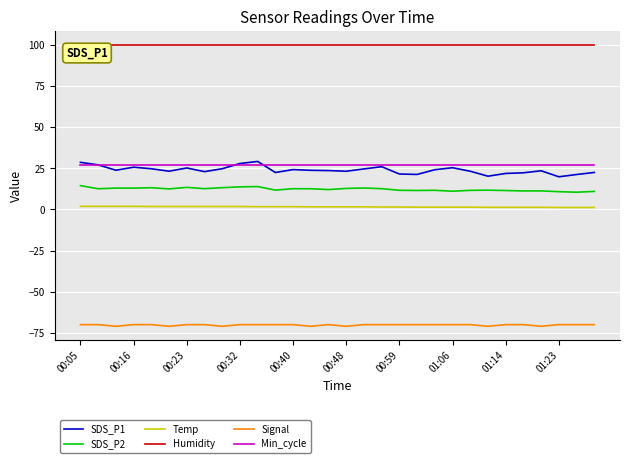

Which series has the largest range (max minus min)?

SDS_P1